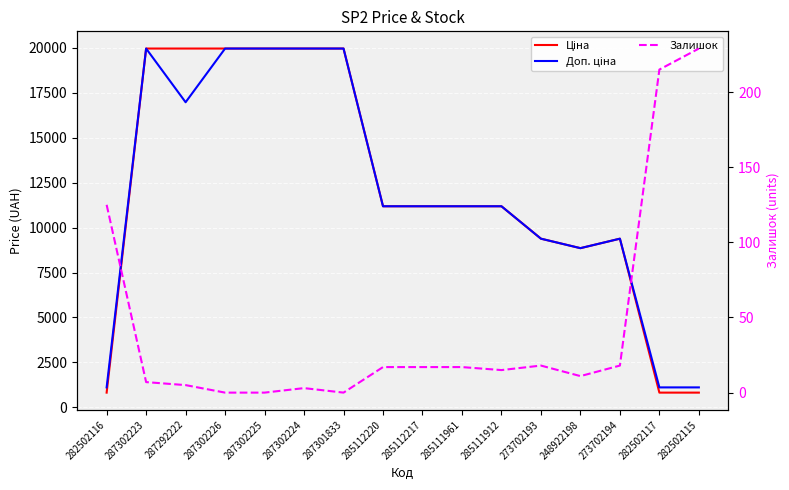

Which has a higher value, 287302224 or 285112217?

287302224